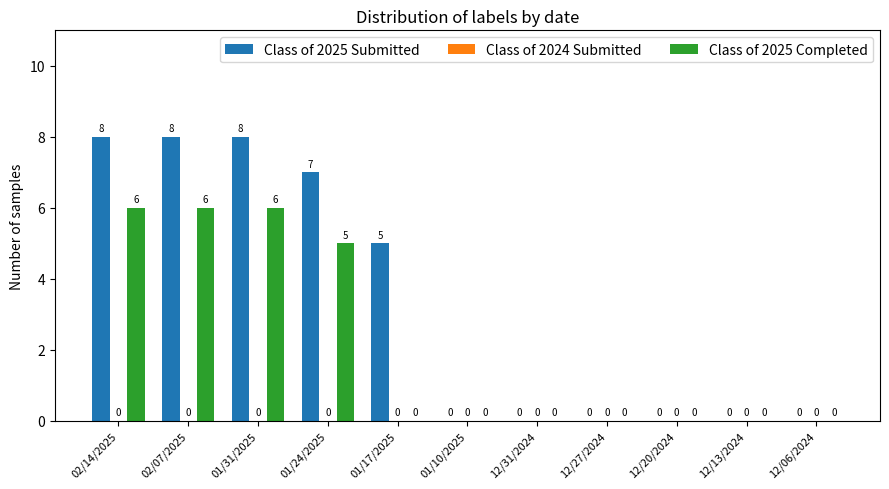

Which series has the largest total across all categories?

Class of 2025 Submitted